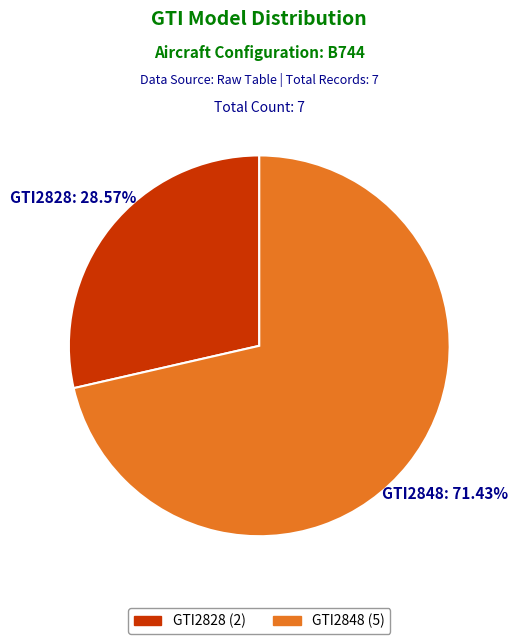

Does GTI2848 represent more than half of the total?

Yes